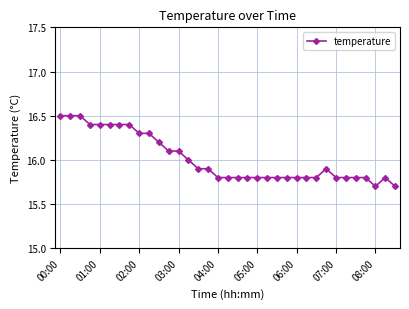

Is this an area chart (filled region under the line)?

No